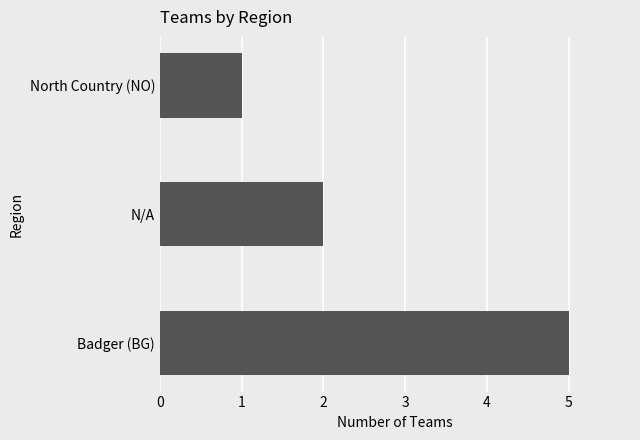

Rank the categories by value from highest to lowest.

Badger (BG), N/A, North Country (NO)